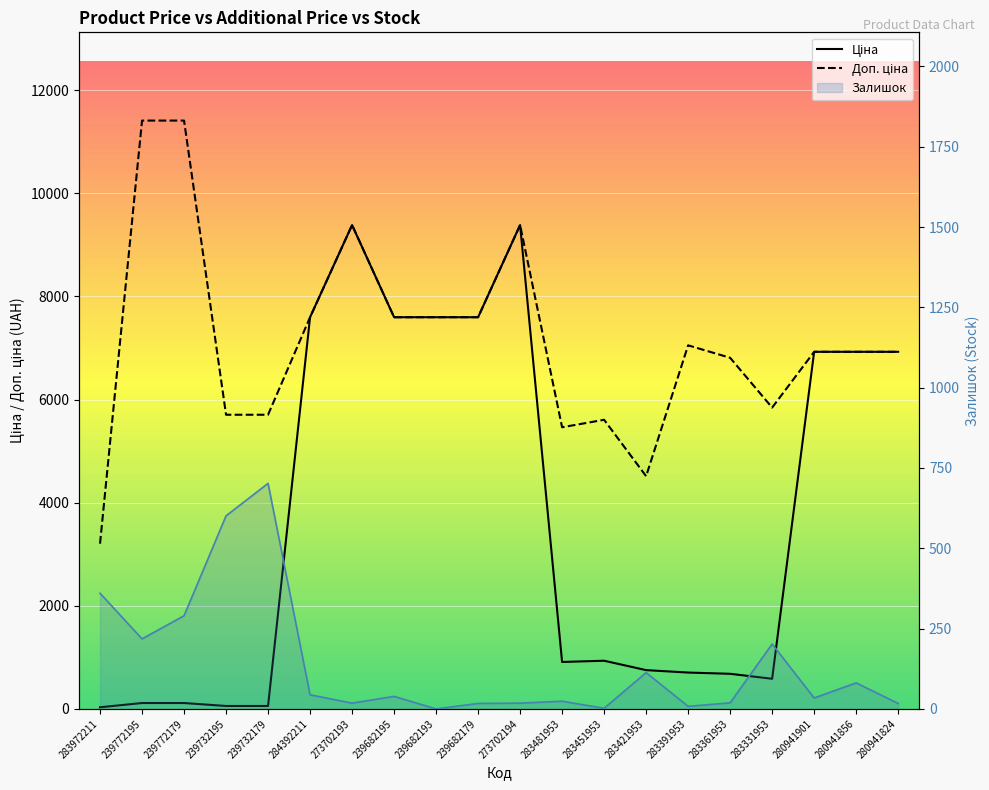

What position from the left is 273702193?

7